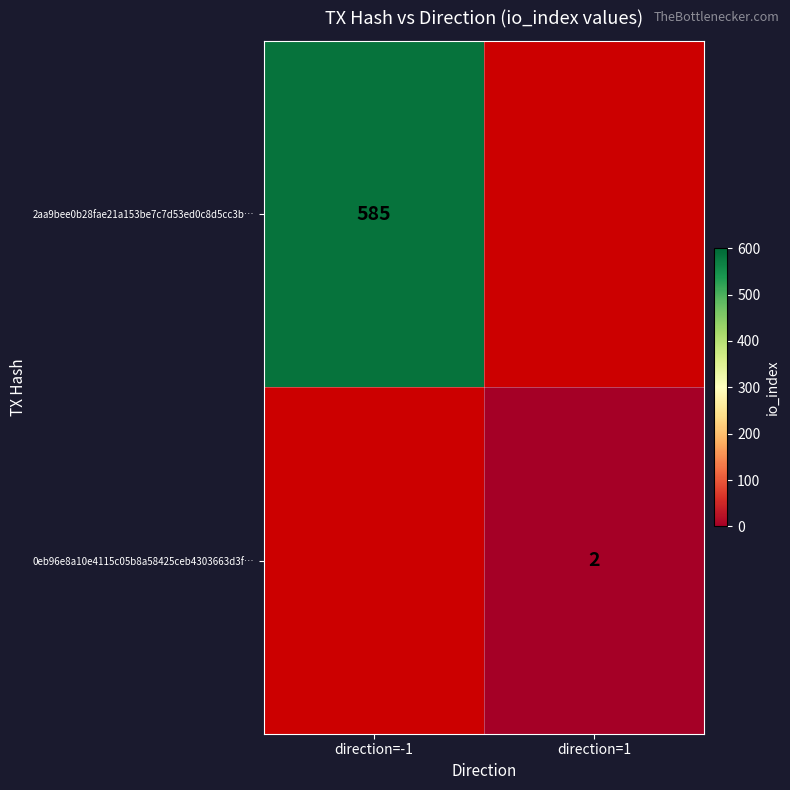

Is the value of 2aa9bee0b28fae21a153be7c7d53ed0c8d5cc3b… at direction=-1 greater than the value of 0eb96e8a10e4115c05b8a58425ceb4303663d3f… at direction=1?

Yes